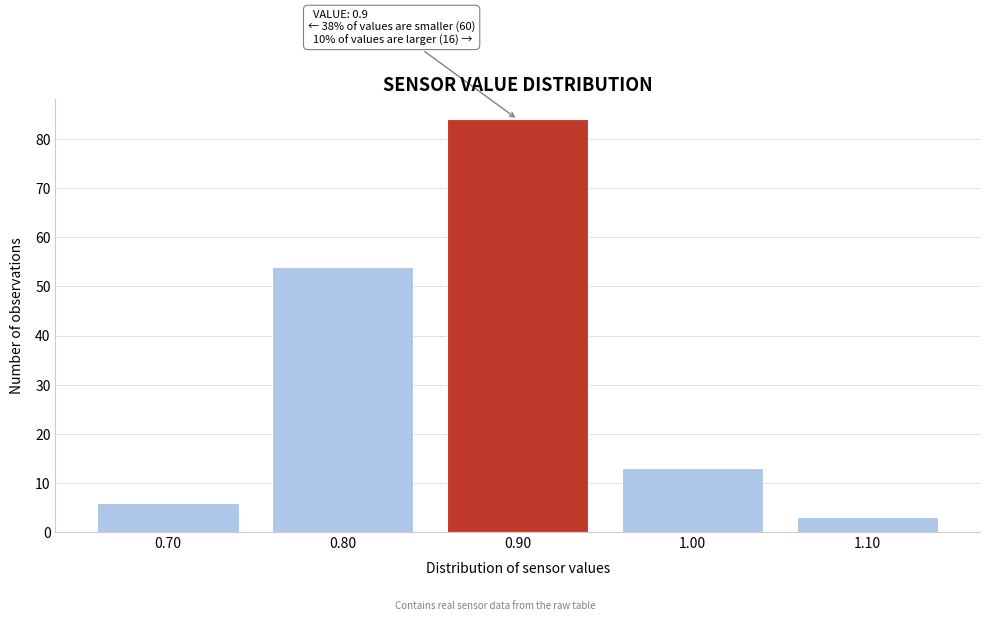

Over which range of the x-axis is the bar tallest?

0.85 to 0.95